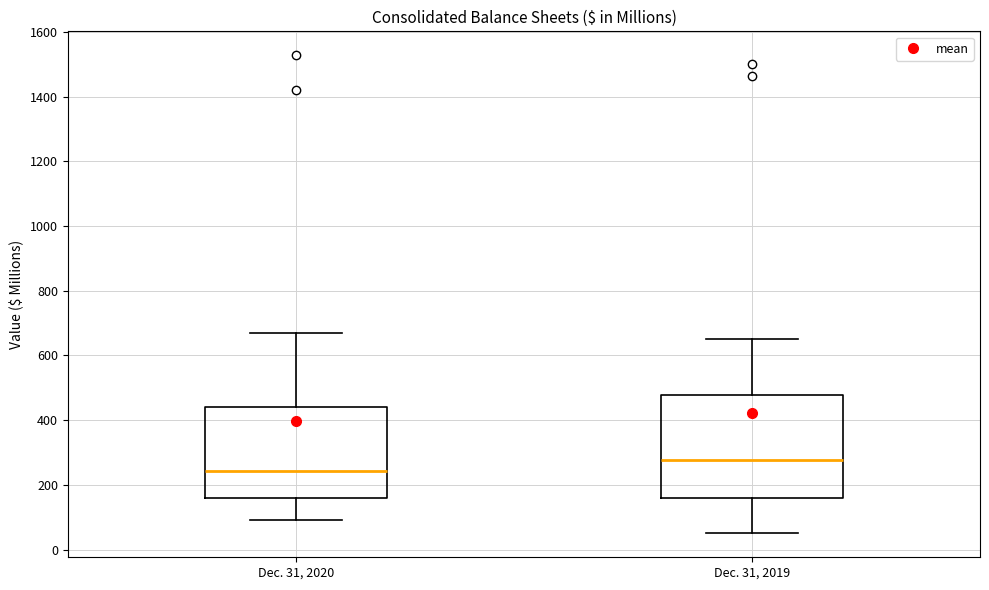

Reading left to right, transcribe this box plot: for each box, give where its median line is, the range the box spans, and where its two whiskers end, as read against the y-axis. The values are not printed on the chart, so give them approximately, as read against the axis.

Dec. 31, 2020: median 240, box 160 to 440, whiskers 100 to 680
Dec. 31, 2019: median 280, box 160 to 480, whiskers 60 to 660